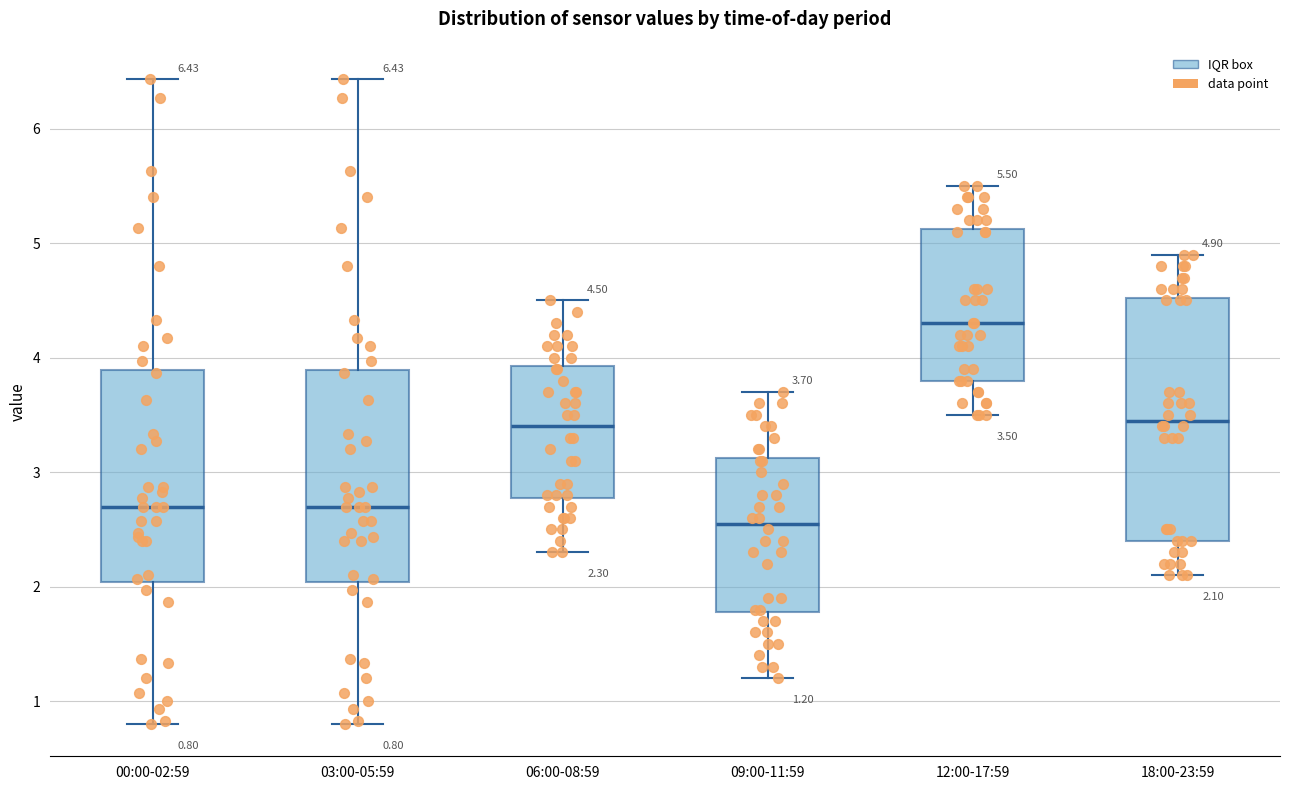

Which box's median line is the highest?

12:00-17:59